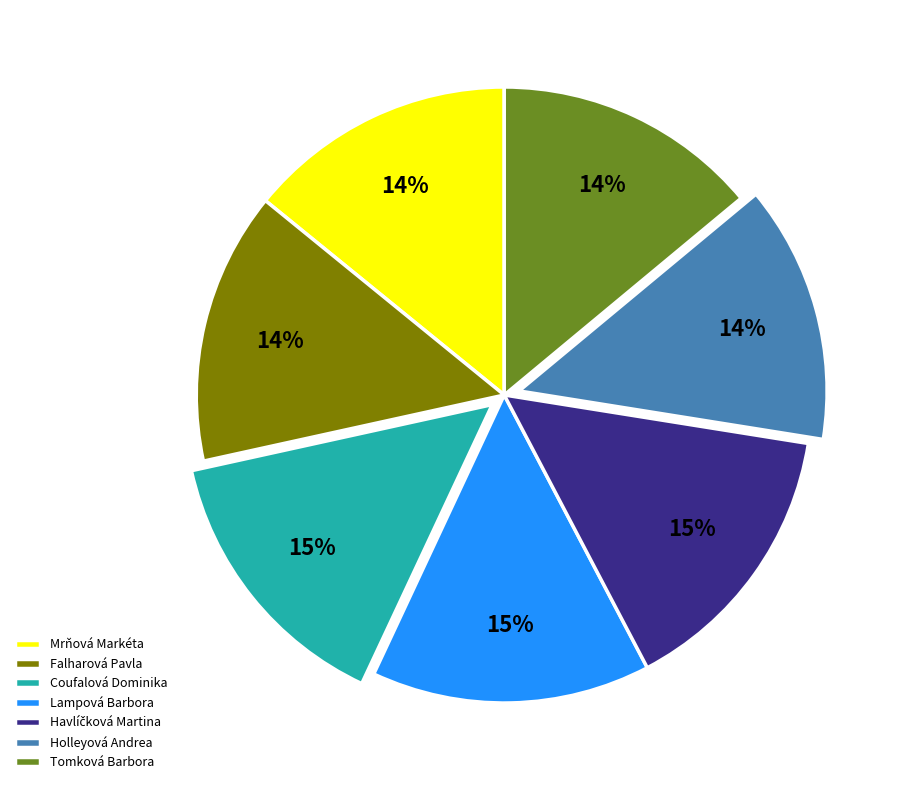

How many segments does this pie chart have?

7